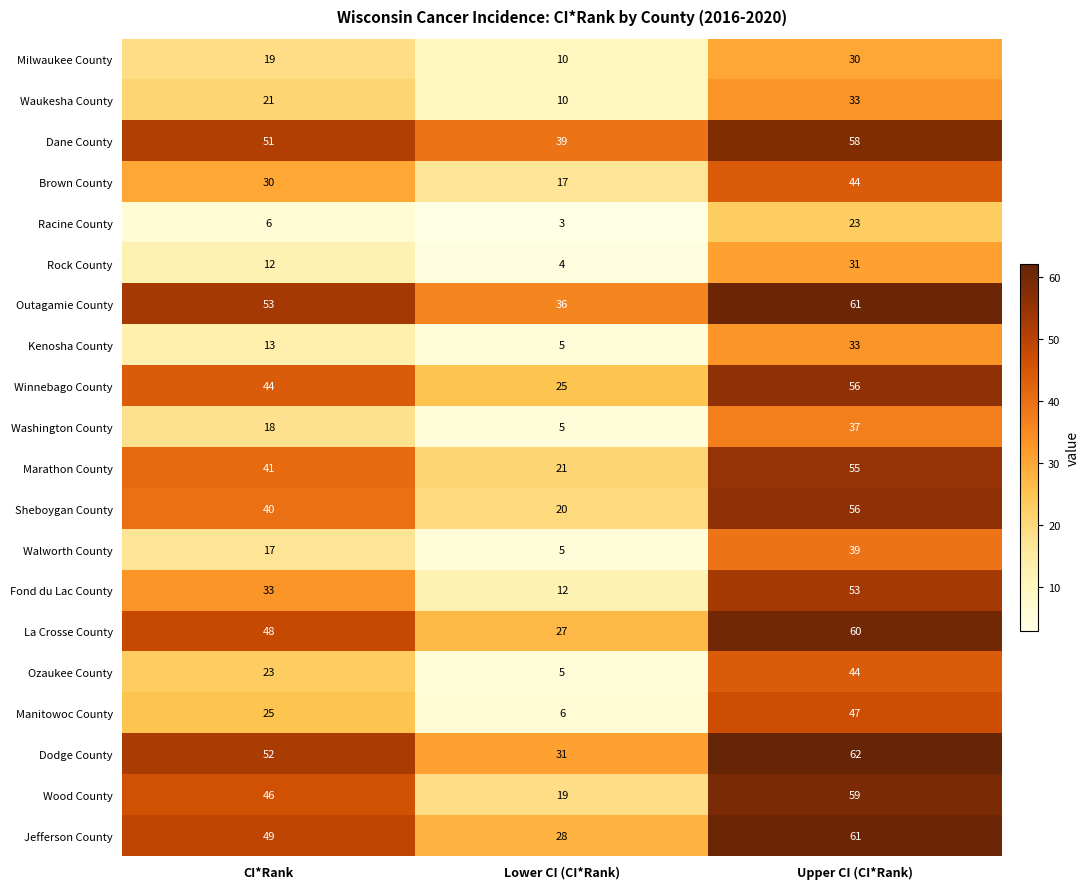

What is the spread (max minus min) of values at Upper CI (CI*Rank)?

39